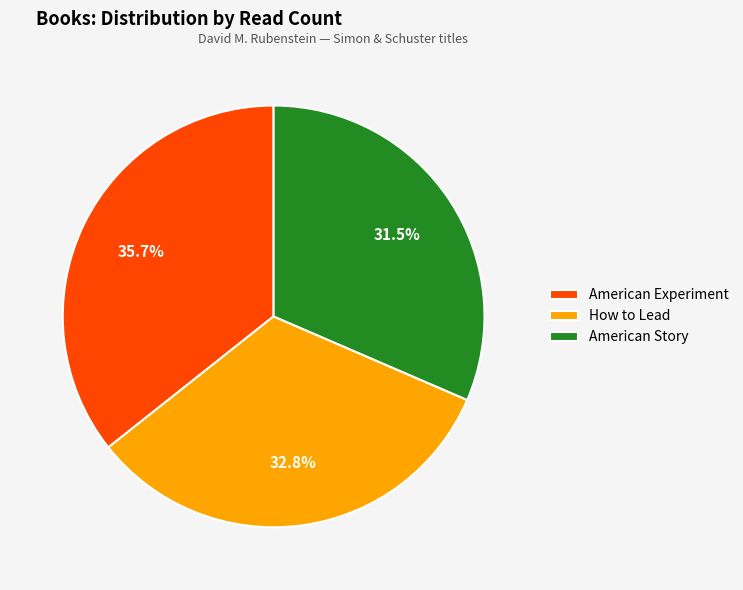

What is the smallest slice in the pie chart?

American Story